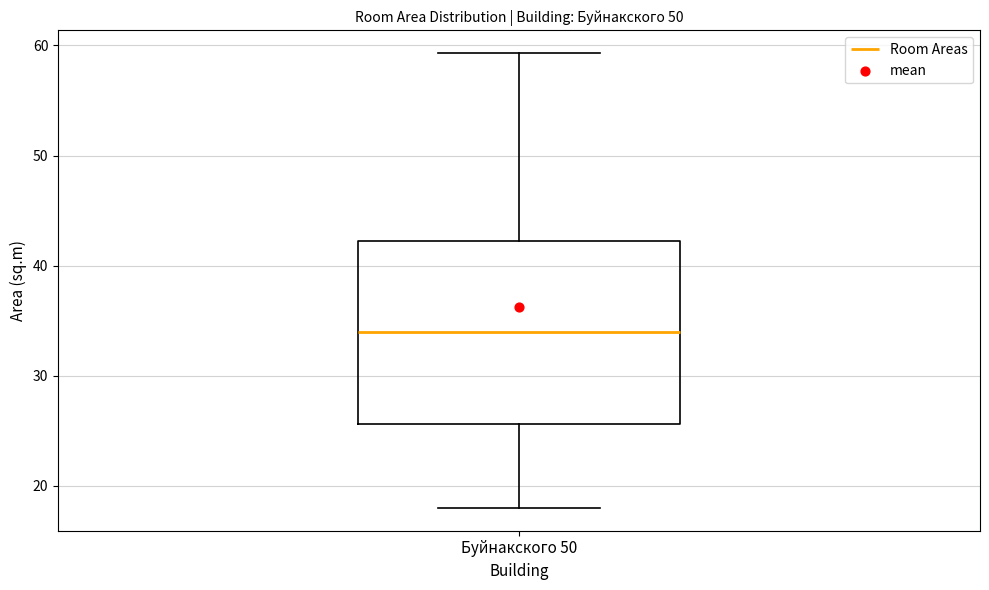

Read this box plot against the y-axis: the position of the median line, the range covered by the box, and the ends of both whiskers. The values are not printed on the chart, so give them approximately, as read against the axis.

median 34, box 26 to 42, whiskers 18 to 59